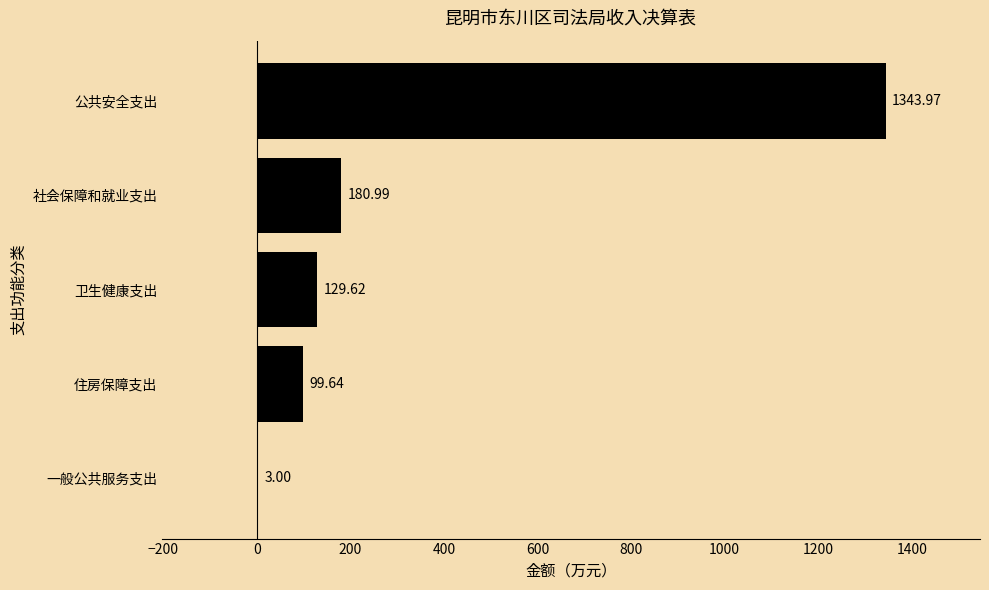

What is the sum of all values?

1757.2